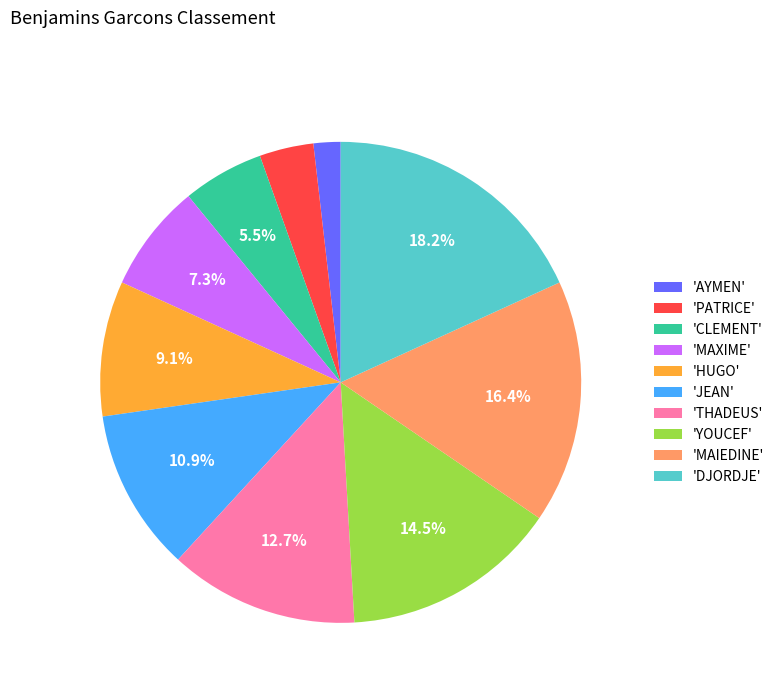

Rank the categories by value from lowest to highest.

'AYMEN', 'PATRICE', 'CLEMENT', 'MAXIME', 'HUGO', 'JEAN', 'THADEUS', 'YOUCEF', 'MAIEDINE', 'DJORDJE'